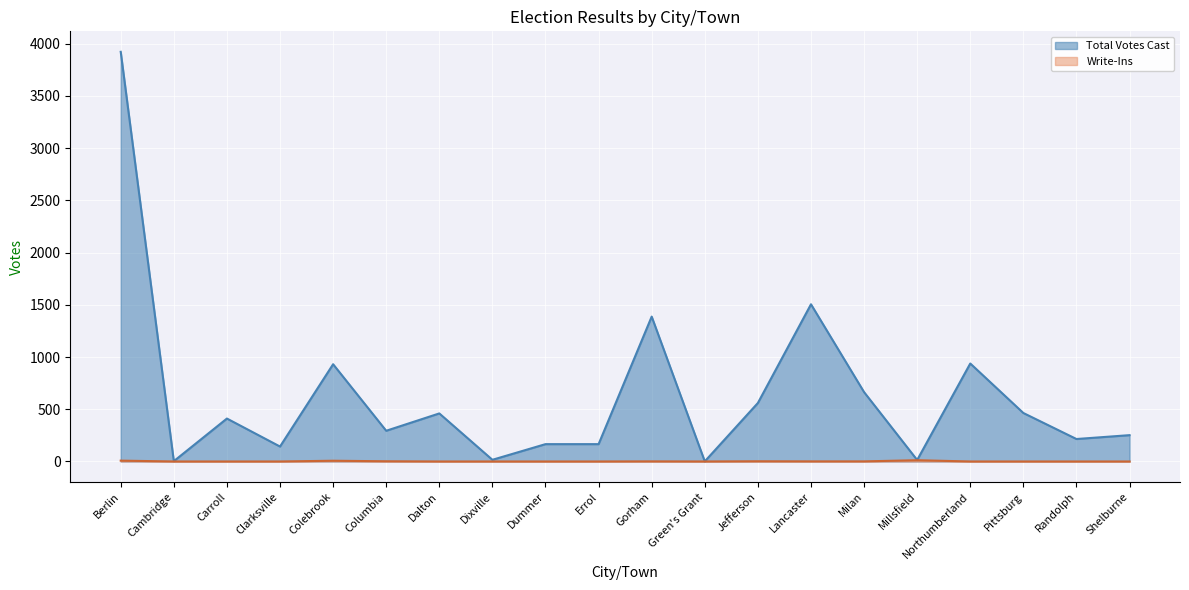

Between Colebrook and Dalton, which is larger?

Colebrook